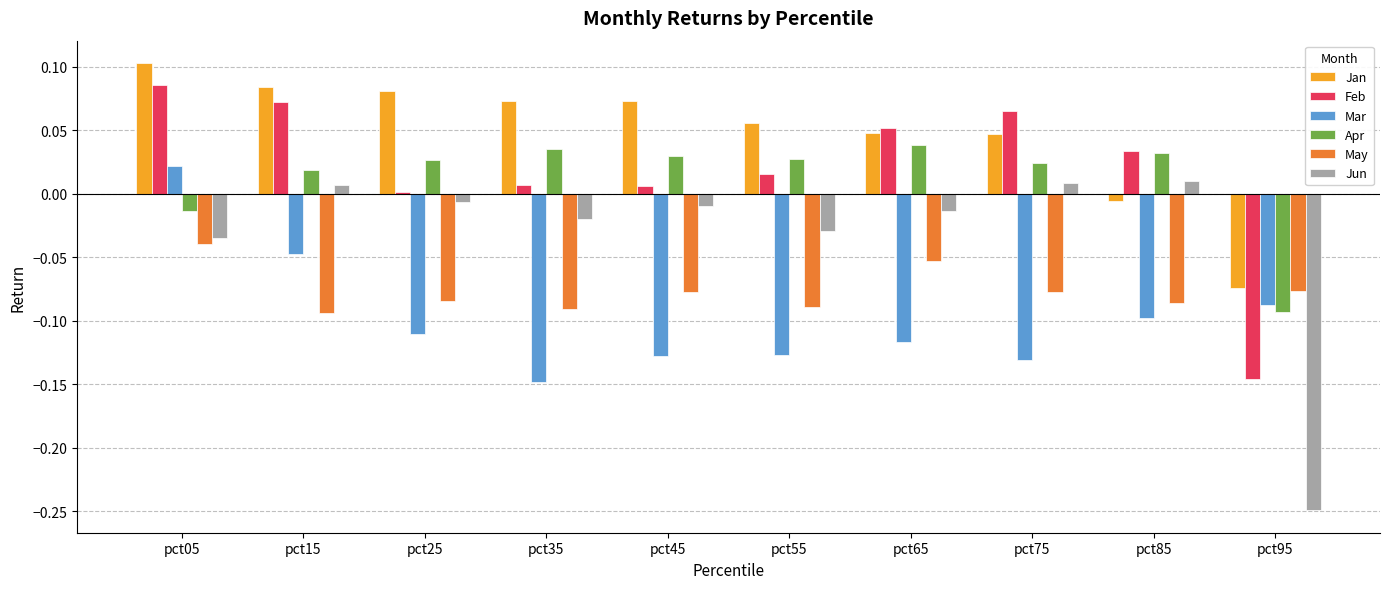

Which series has the largest range (max minus min)?

Jun